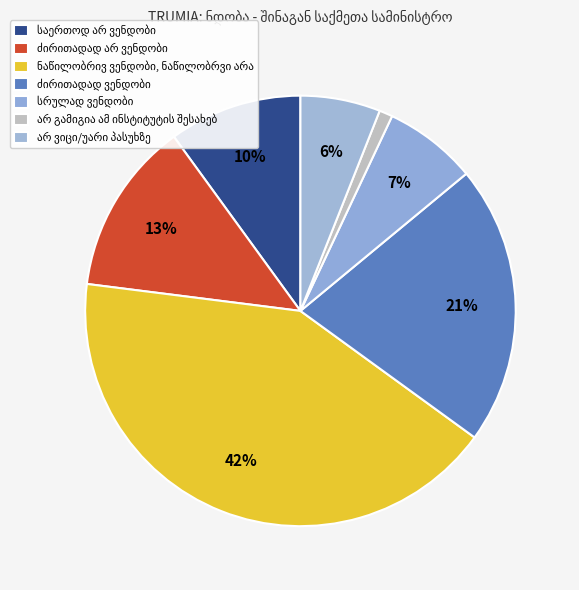

Count the number of slices in the pie.

7